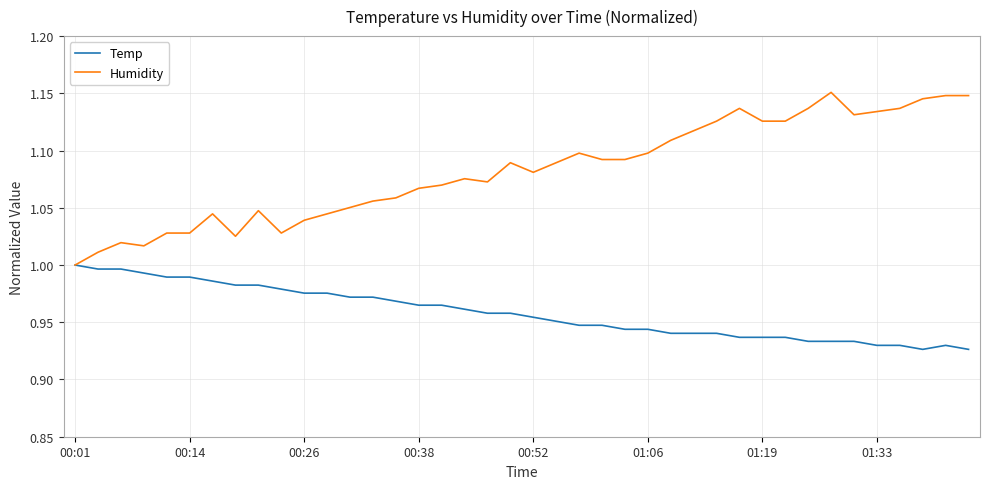

Which series has the largest total across all categories?

Humidity